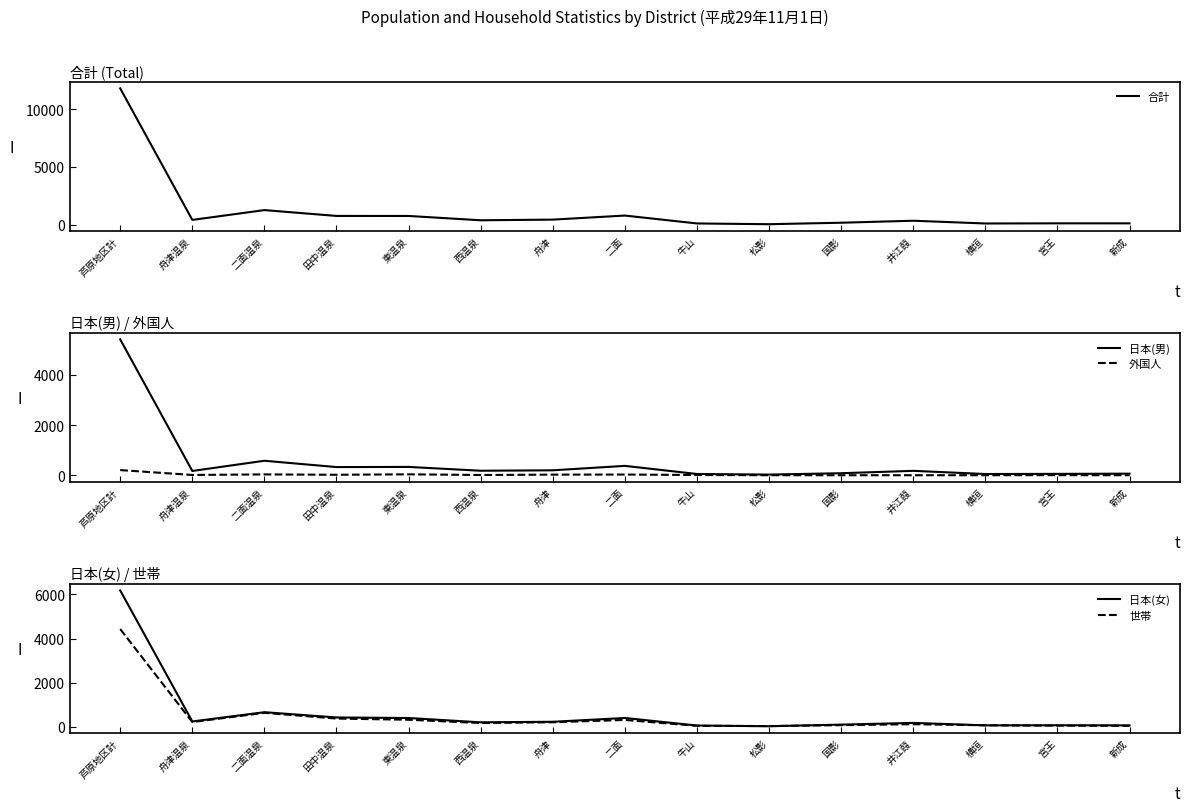

What is the value of the 日本(男) point at the 1st from the left?

5415